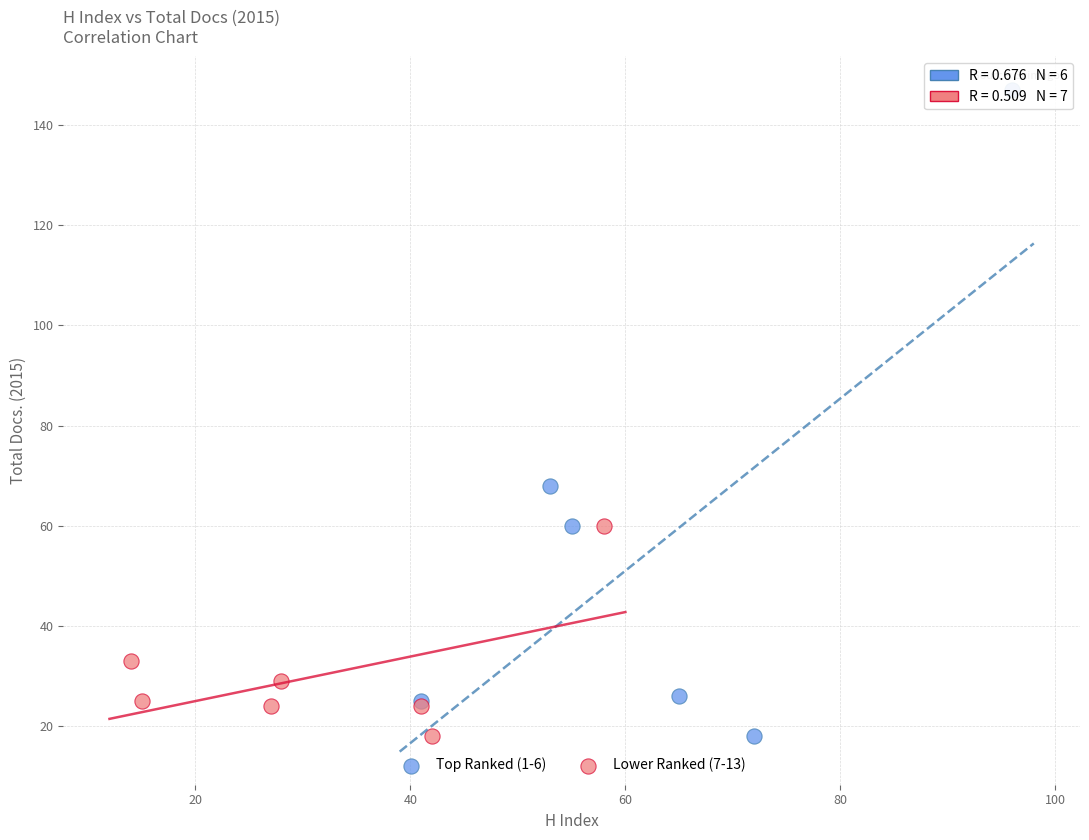

Which series contains the highest Y value?

Top Ranked (1-6)